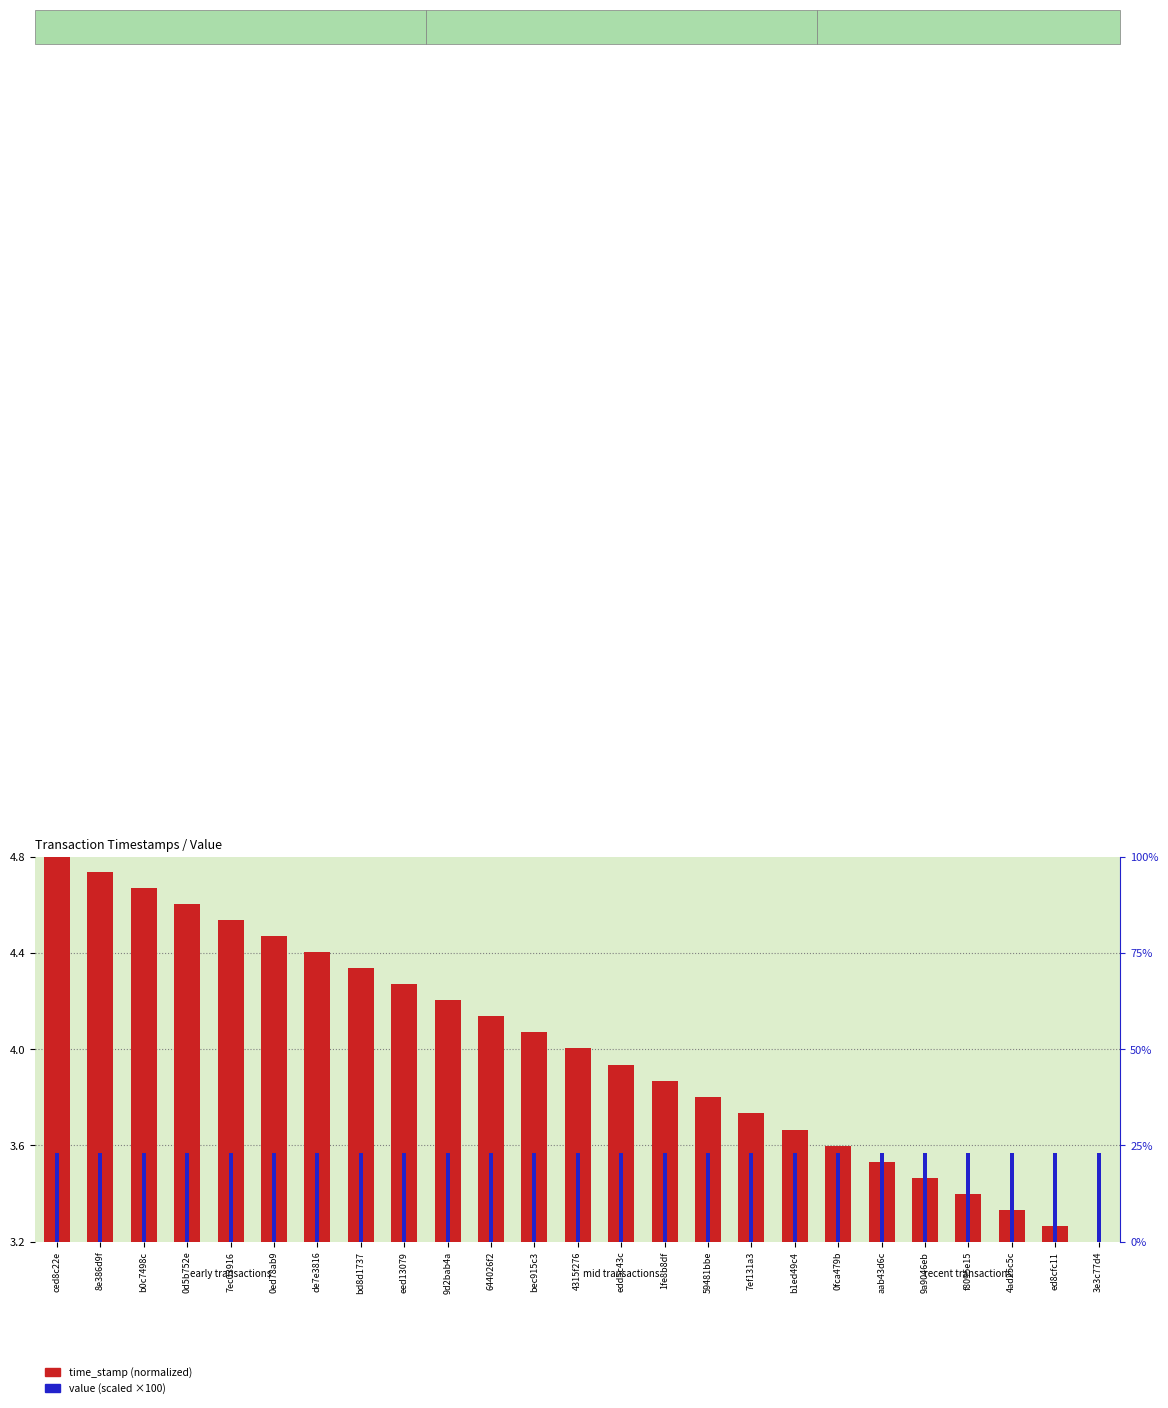

Between 1fe8b8df and aab43d6c, which series saw the biggest shift?

time_stamp (normalized)